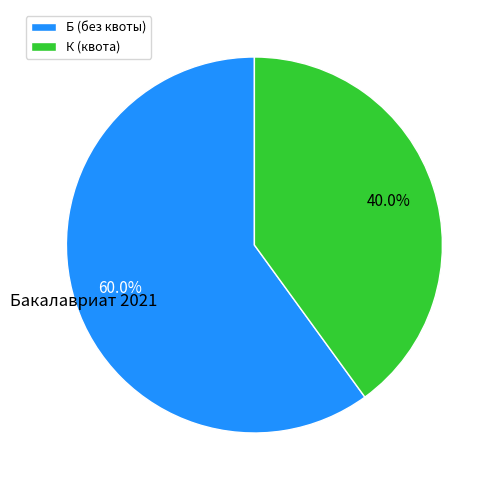

Rank the categories by value from highest to lowest.

Б (без квоты), К (квота)